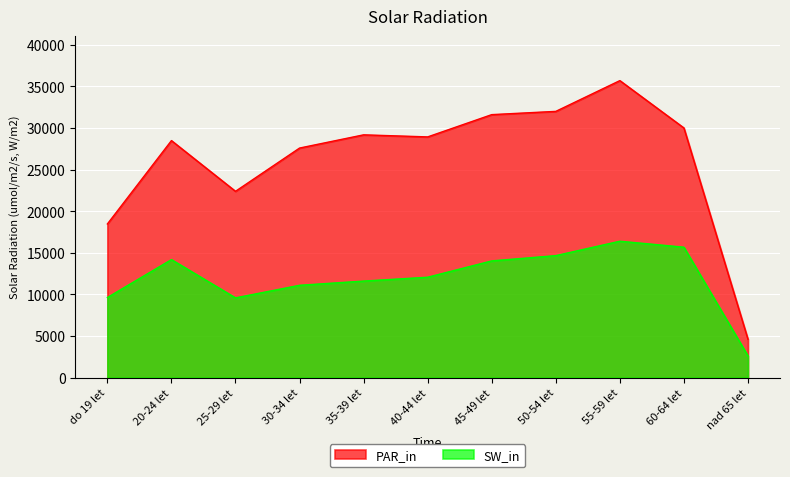

True or false: PAR_in and SW_in intersect in this chart.

False